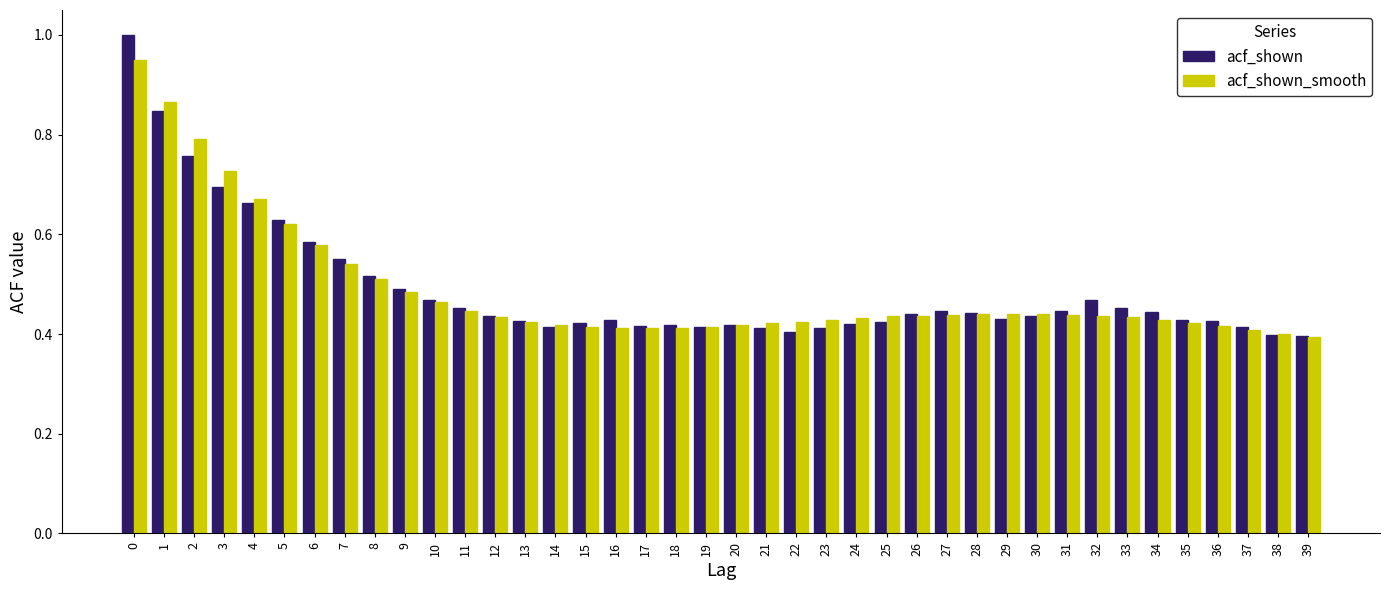

At how many categories does at least one series exceed 0?

40